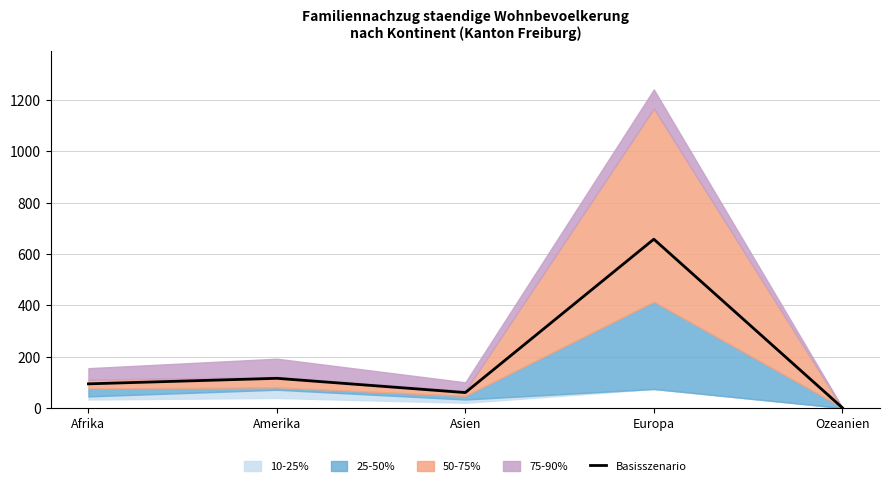

What is the difference between the values at Europa and Ozeanien?

656.5